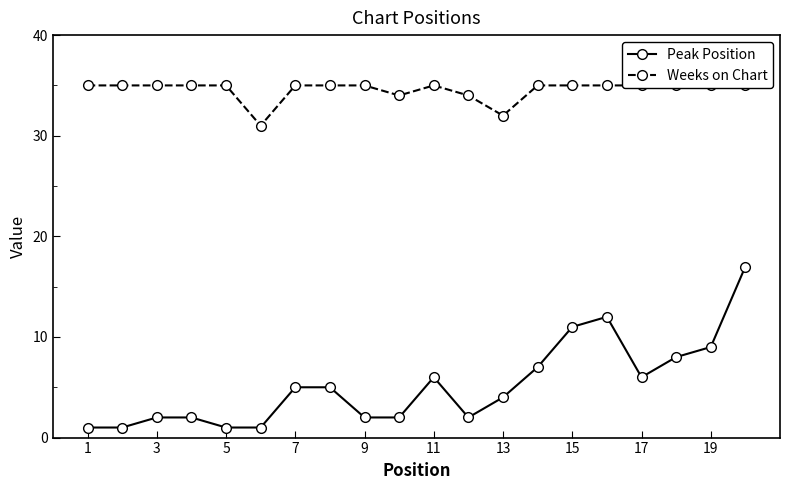

Does the chart display data point markers on the line(s)?

Yes